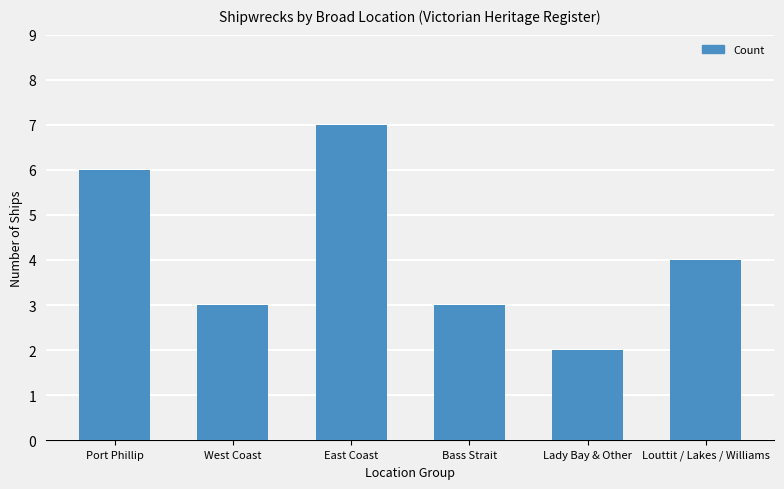

Reading left to right, list all the values displayed in this chart.

6	3	7	3	2	4